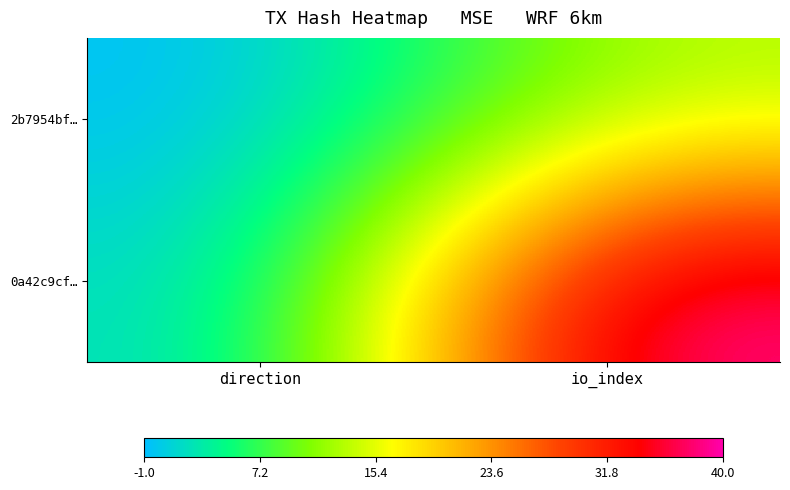

Rank the series by their average value, from highest to lowest.

0a42c9cf…, 2b7954bf…